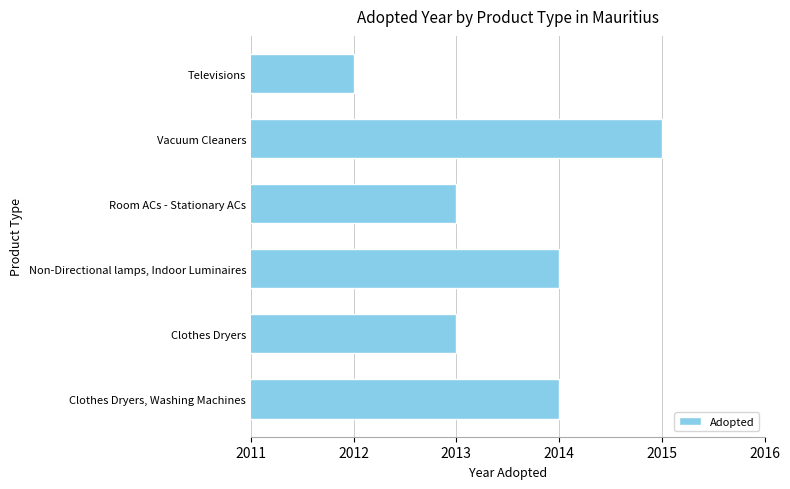

Approximately how many times larger is the value at Clothes Dryers compared to Vacuum Cleaners?

1.0